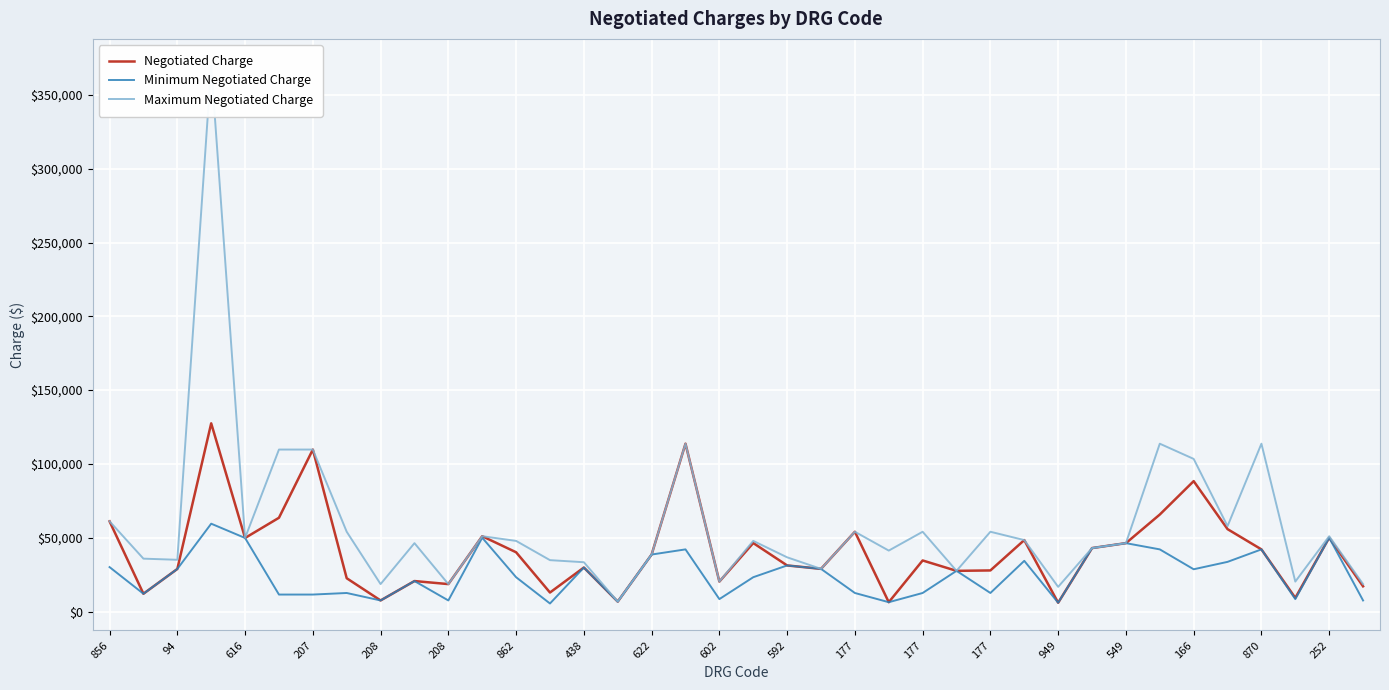

Count the number of categories in the chart.

38